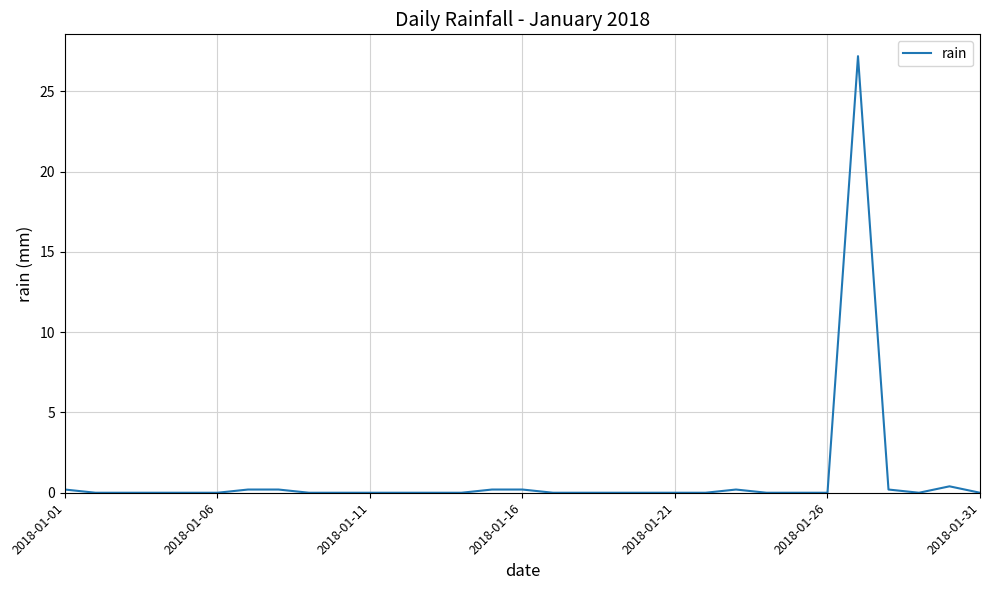

Reading right to left, extract all data points from this chart.

0.0	0.4	0.0	0.2	27.2	0.0	0.0	0.0	0.2	0.0	0.0	0.0	0.0	0.0	0.0	0.2	0.2	0.0	0.0	0.0	0.0	0.0	0.0	0.2	0.2	0.0	0.0	0.0	0.0	0.0	0.2